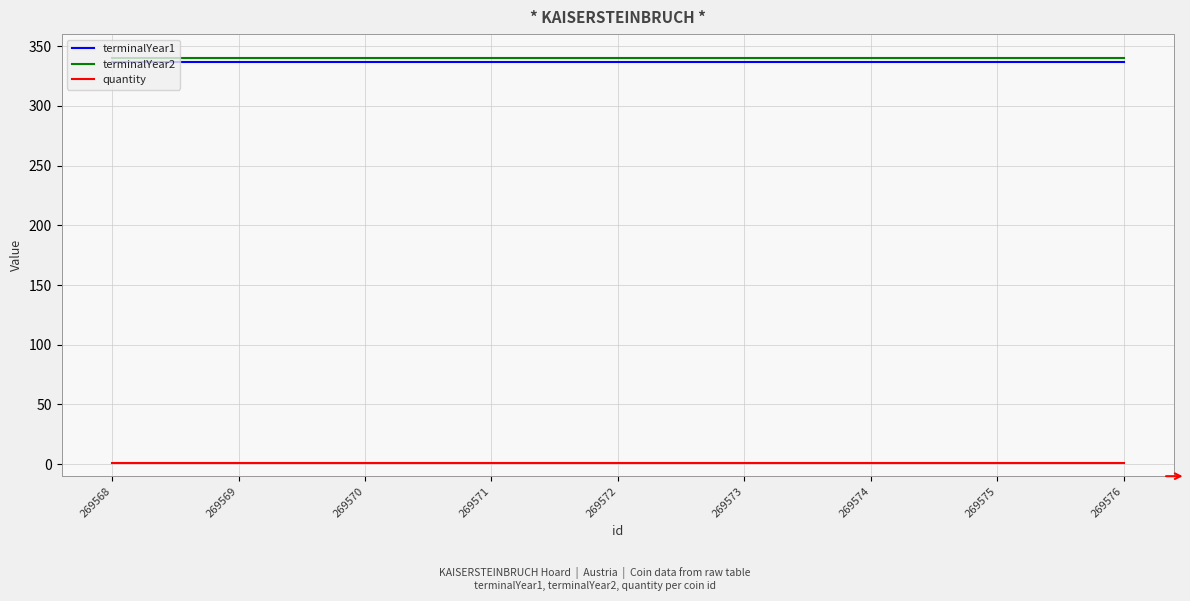

Which series has the largest total across all categories?

terminalYear2